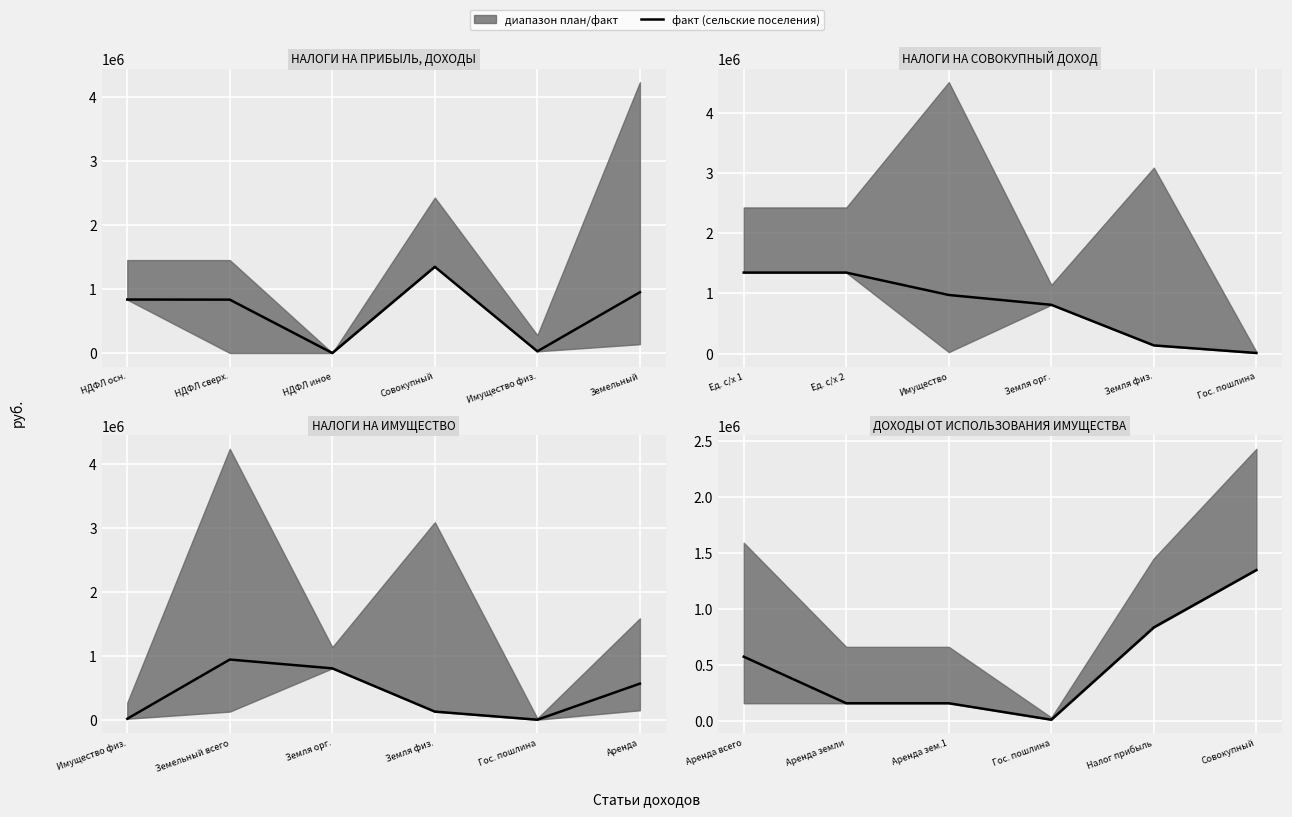

How many interior local valleys (lower than both neighbors) does the data have?

1